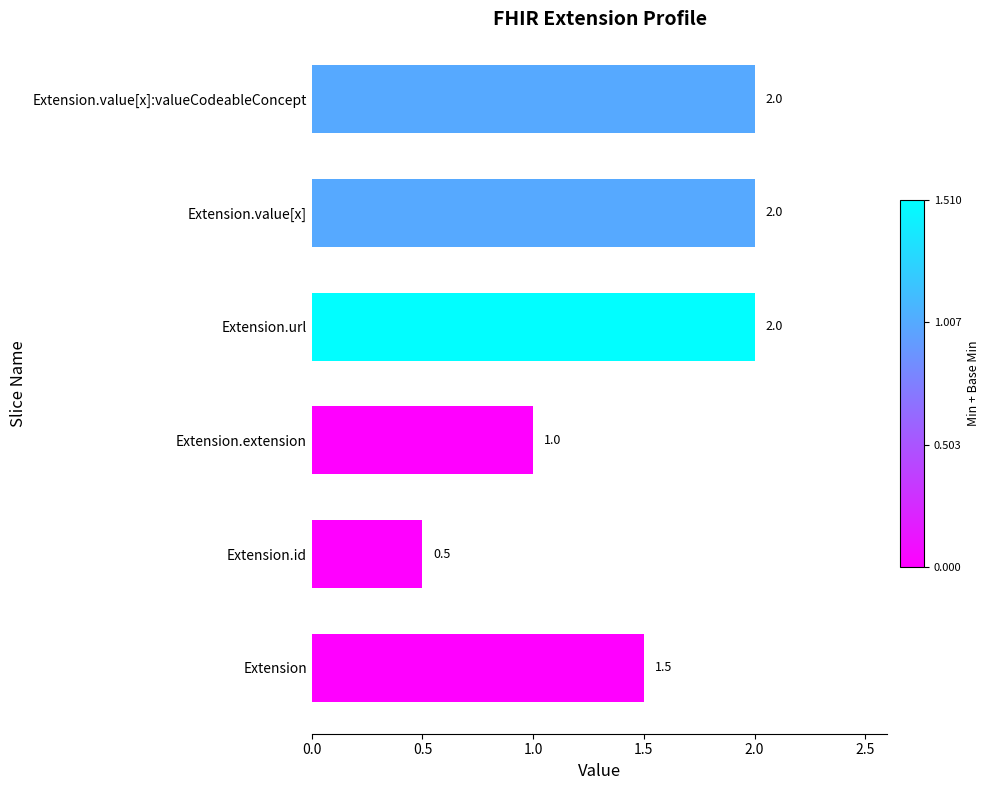

The chart shows a value of 1.0 at Extension.extension. True or false?

True